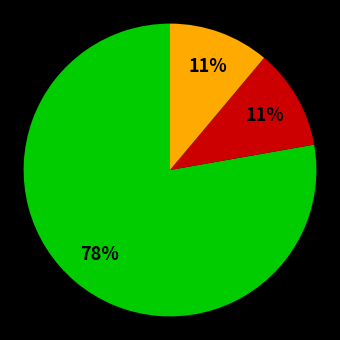

To the nearest percent, what is the difference between the largest and smallest slice percentages?

67%